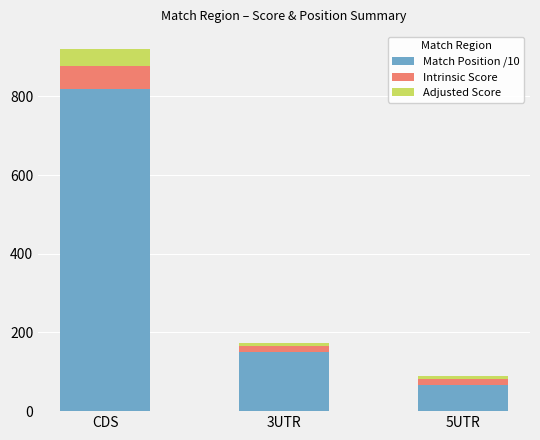

At which category is the sum across all series the highest?

CDS